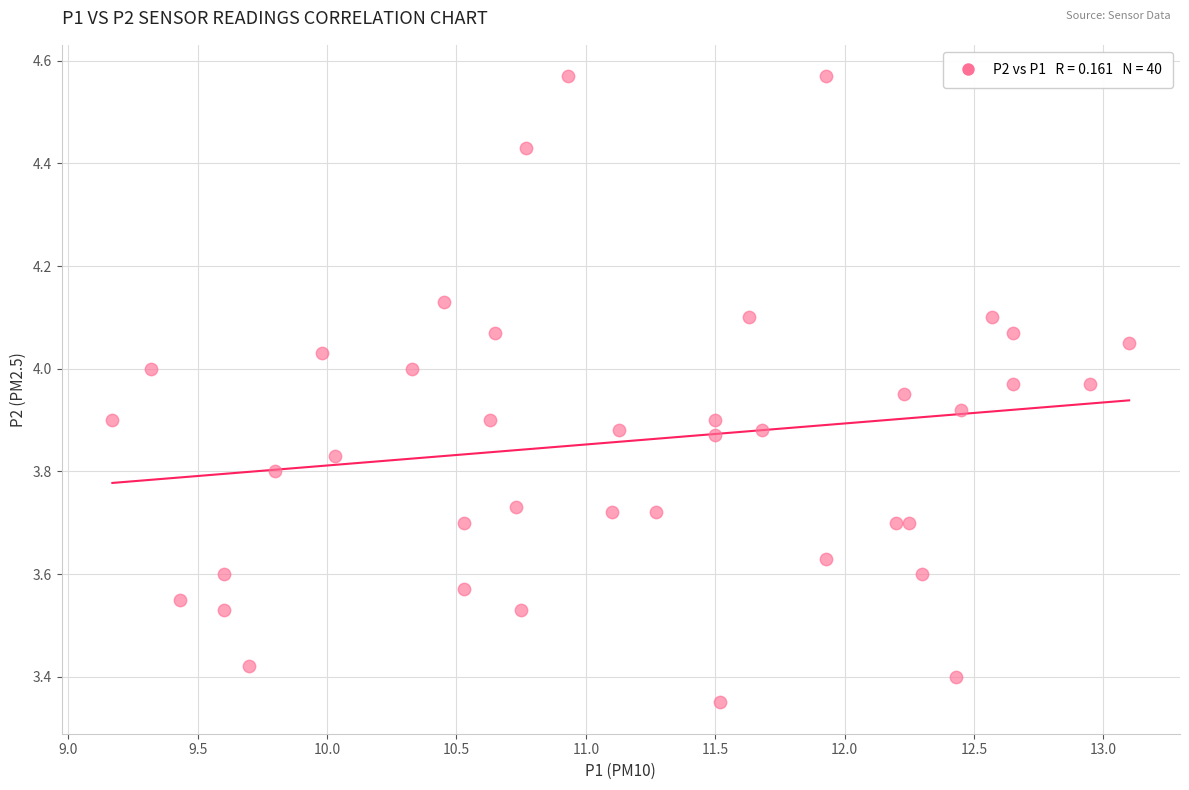

What is the range of Y values (max minus min)?

1.2